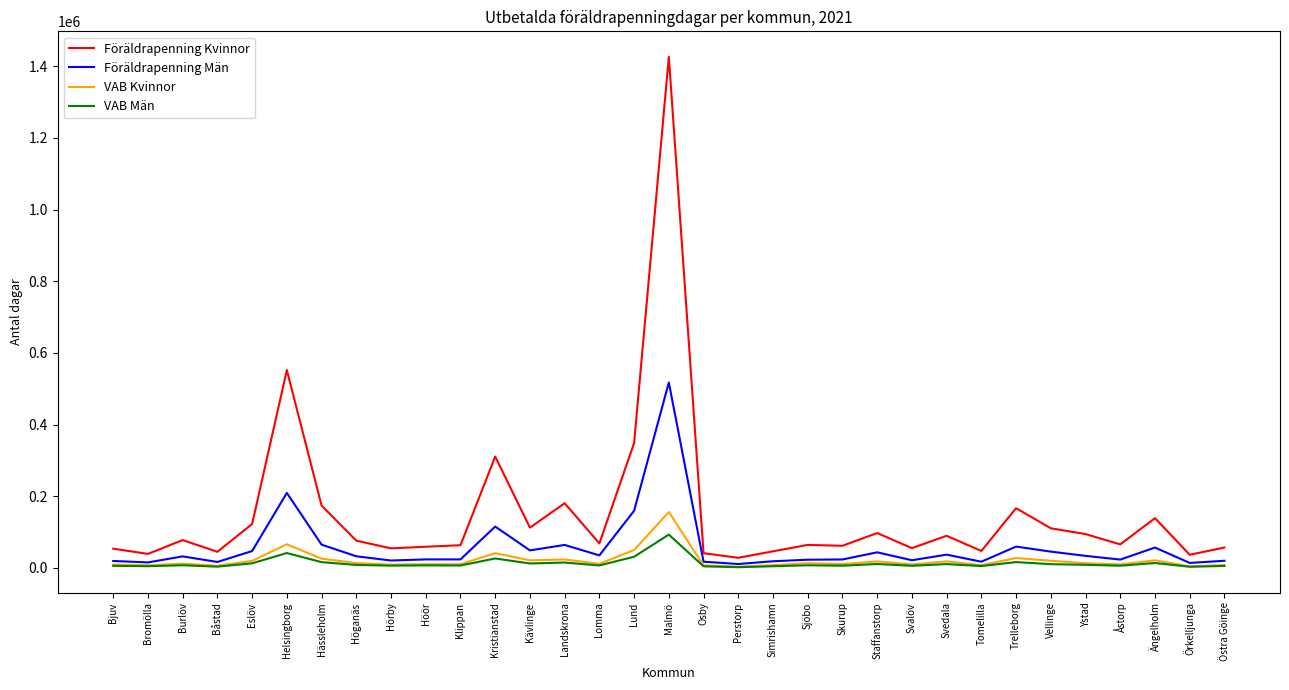

What is the maximum value shown in the chart?

1426315